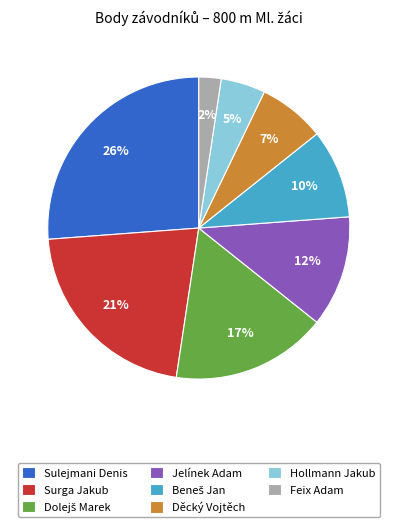

The Surga Jakub slice represents 21% of the pie. True or false?

True